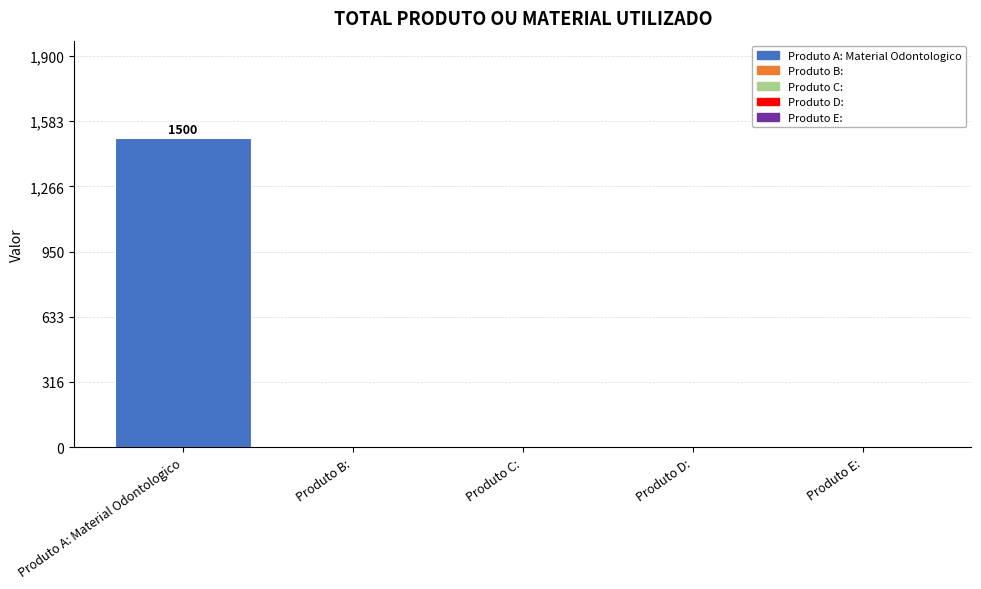

How many categories are shown in the chart?

5